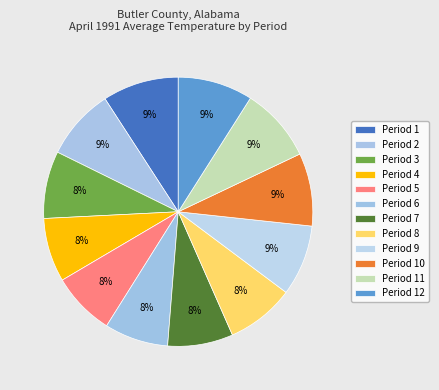

Does any single category account for the majority?

No